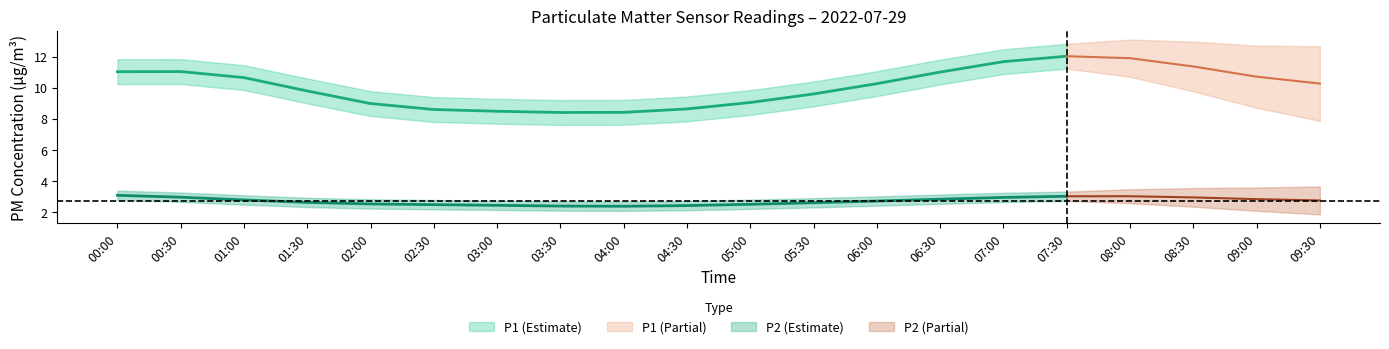

The value of P2 at 01:00 is 1.5. True or false?

False